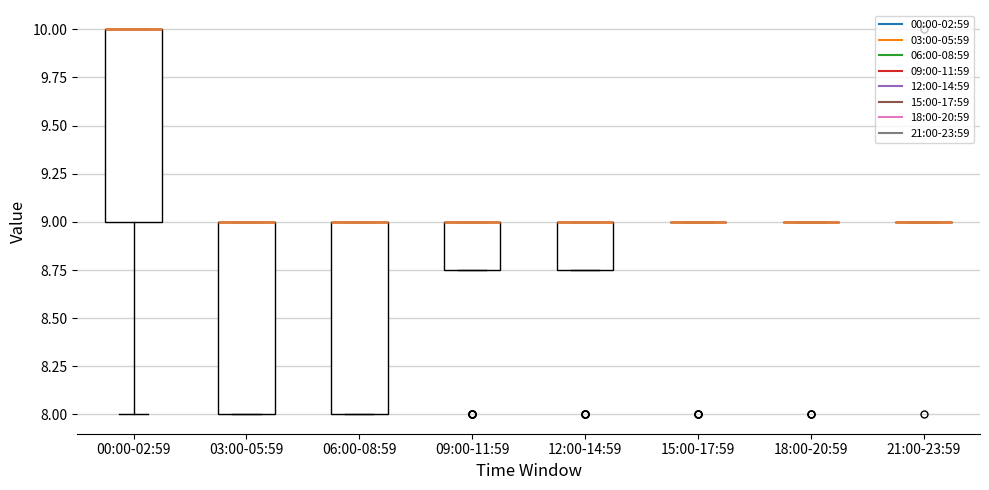

Reading left to right, read every box against the y-axis: the position of its median line, the range the box covers, and the ends of its whiskers. The values are not printed on the chart, so give them approximately, as read against the axis.

00:00-02:59: median 10.00 (drawn on the box's upper edge), box 9.00 to 10.00, whiskers 8.00 to 10.00
03:00-05:59: median 9.00 (drawn on the box's upper edge), box 8.00 to 9.00, whiskers 8.00 to 9.00
06:00-08:59: median 9.00 (drawn on the box's upper edge), box 8.00 to 9.00, whiskers 8.00 to 9.00
09:00-11:59: median 9.00 (drawn on the box's upper edge), box 8.75 to 9.00, whiskers 8.75 to 9.00
12:00-14:59: median 9.00 (drawn on the box's upper edge), box 8.75 to 9.00, whiskers 8.75 to 9.00
15:00-17:59: box collapsed to a line at 9.00, whiskers 9.00 to 9.00
18:00-20:59: box collapsed to a line at 9.00, whiskers 9.00 to 9.00
21:00-23:59: box collapsed to a line at 9.00, whiskers 9.00 to 9.00